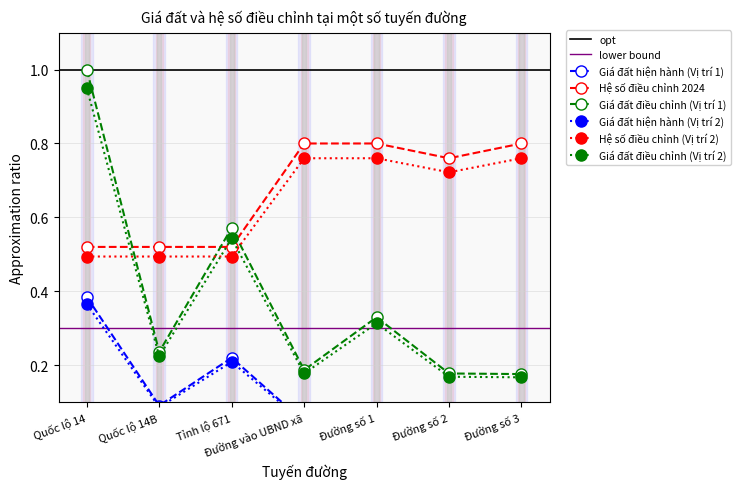

In Vị trí 1 (Giá đất điều chỉnh), how many points are lower than both neighbors (excluding endpoints)?

2